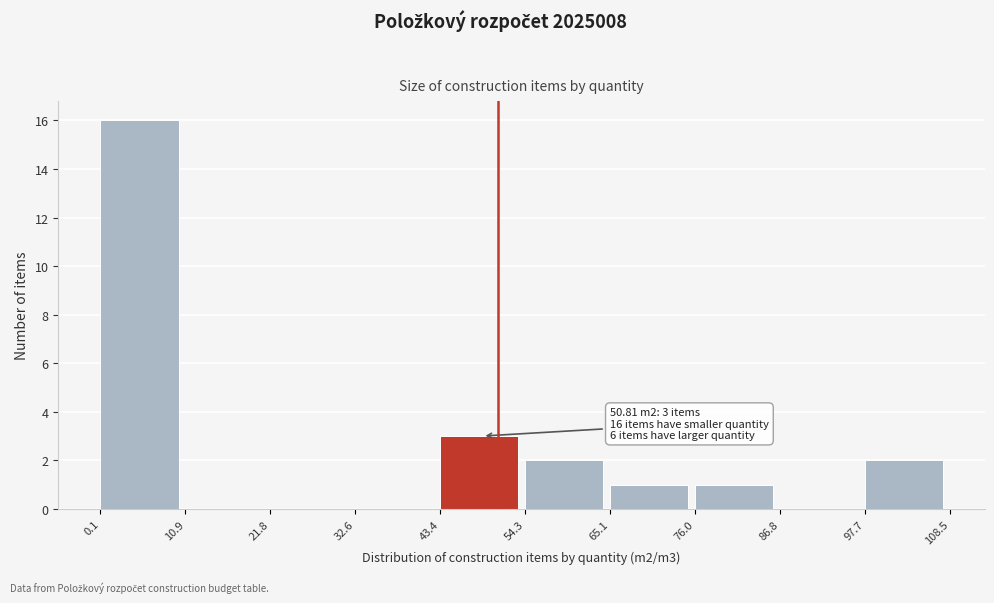

Over which range of the x-axis is the bar tallest?

0.1 to 10.9